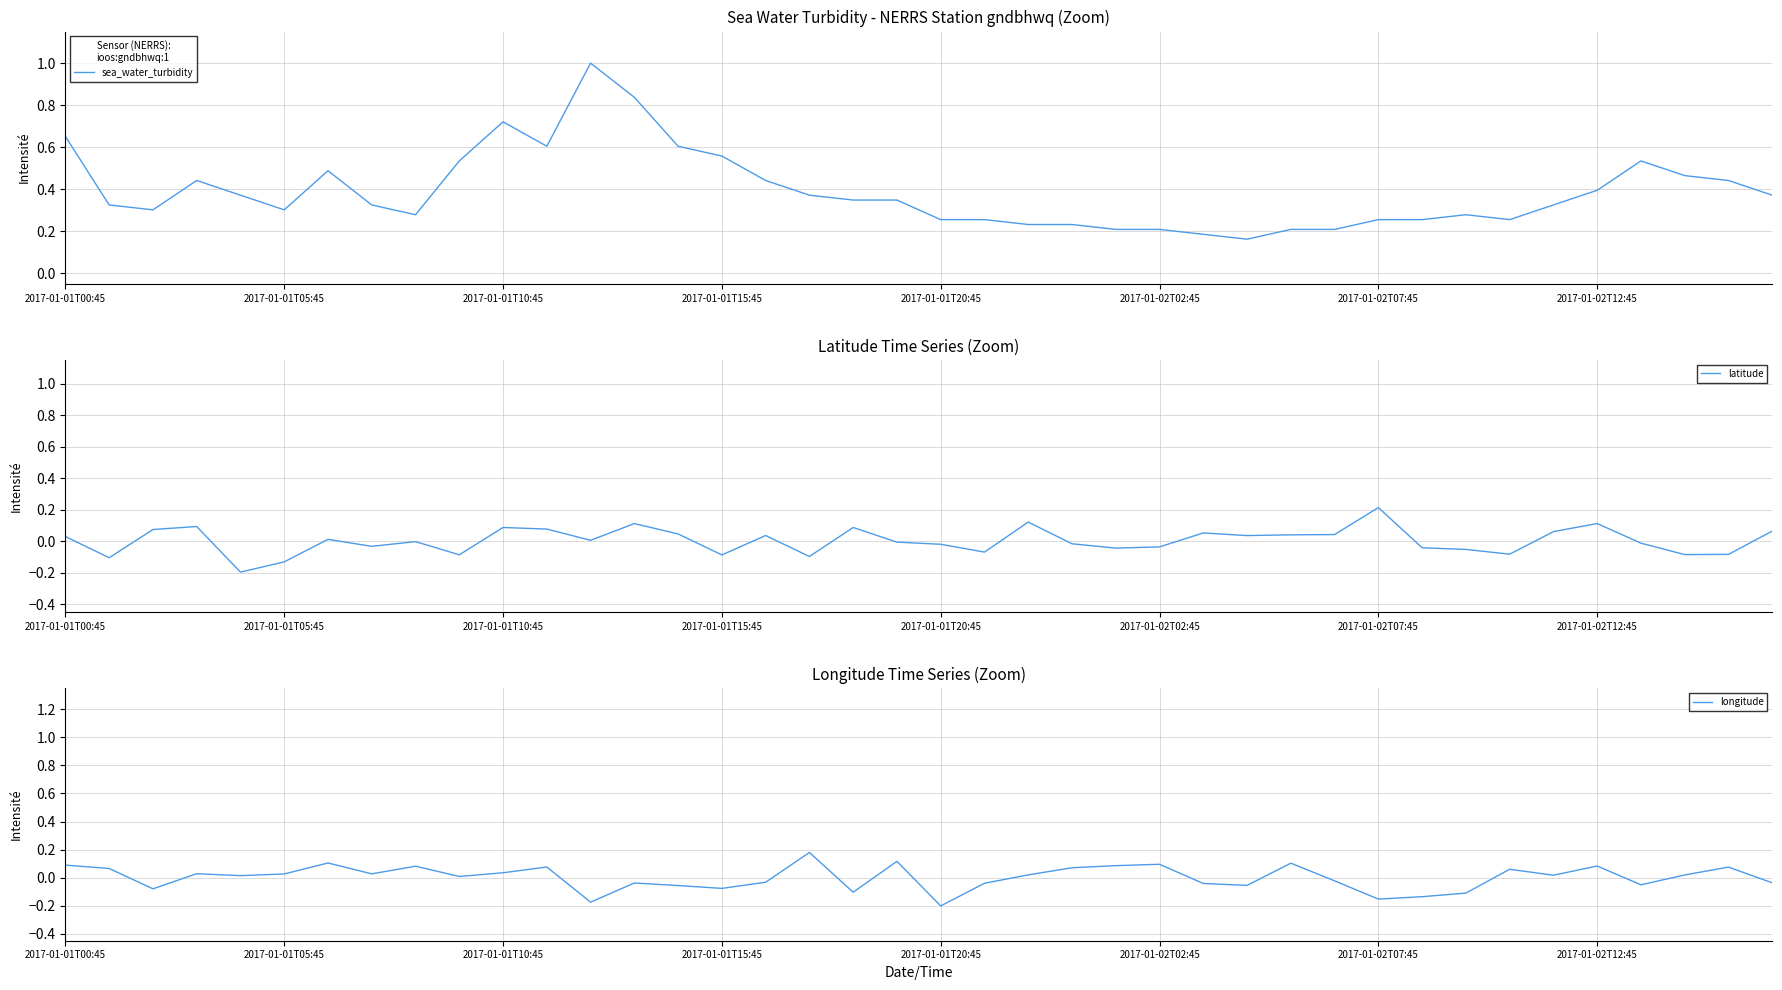

Reading left to right, extract all data points from this chart.

sea_water_turbidity: 0.7	0.3	0.3	0.4	0.4	0.3	0.5	0.3	0.3	0.5	0.7	0.6	1.0	0.8	0.6	0.6	0.4	0.4	0.3	0.3	0.3	0.3	0.2	0.2	0.2	0.2	0.2	0.2	0.2	0.2	0.3	0.3	0.3	0.3	0.3	0.4	0.5	0.5	0.4	0.4
latitude: 0.0	-0.1	0.1	0.1	-0.2	-0.1	0.0	-0.0	-0.0	-0.1	0.1	0.1	0.0	0.1	0.0	-0.1	0.0	-0.1	0.1	-0.0	-0.0	-0.1	0.1	-0.0	-0.0	-0.0	0.1	0.0	0.0	0.0	0.2	-0.0	-0.1	-0.1	0.1	0.1	-0.0	-0.1	-0.1	0.1
longitude: 0.1	0.1	-0.1	0.0	0.0	0.0	0.1	0.0	0.1	0.0	0.0	0.1	-0.2	-0.0	-0.1	-0.1	-0.0	0.2	-0.1	0.1	-0.2	-0.0	0.0	0.1	0.1	0.1	-0.0	-0.1	0.1	-0.0	-0.2	-0.1	-0.1	0.1	0.0	0.1	-0.1	0.0	0.1	-0.0